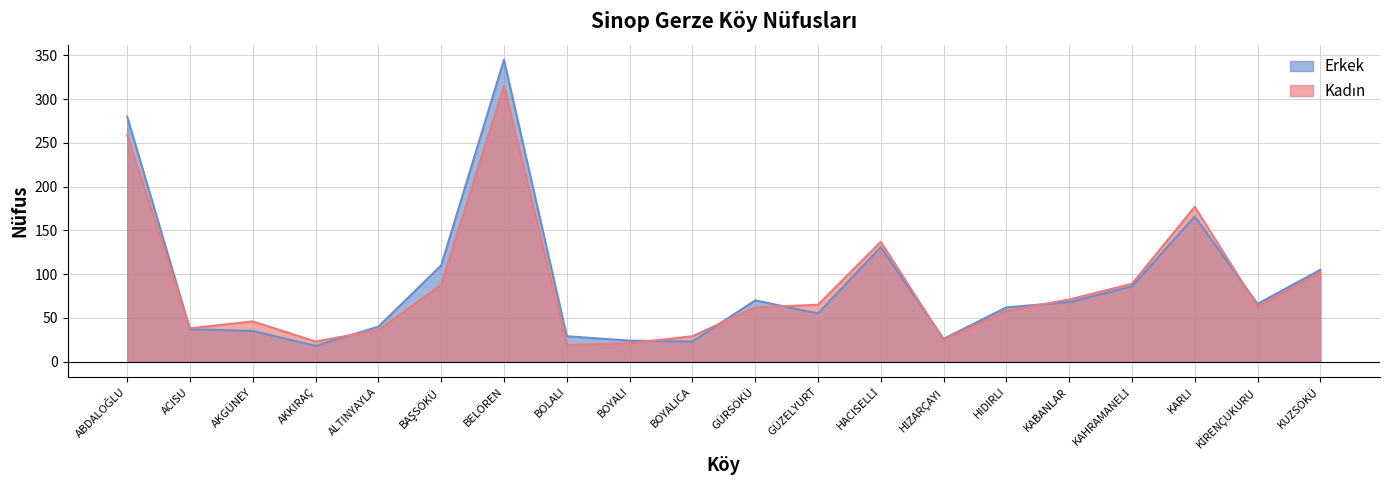

What is the difference between the maximum and minimum values in the Kadın series?

296